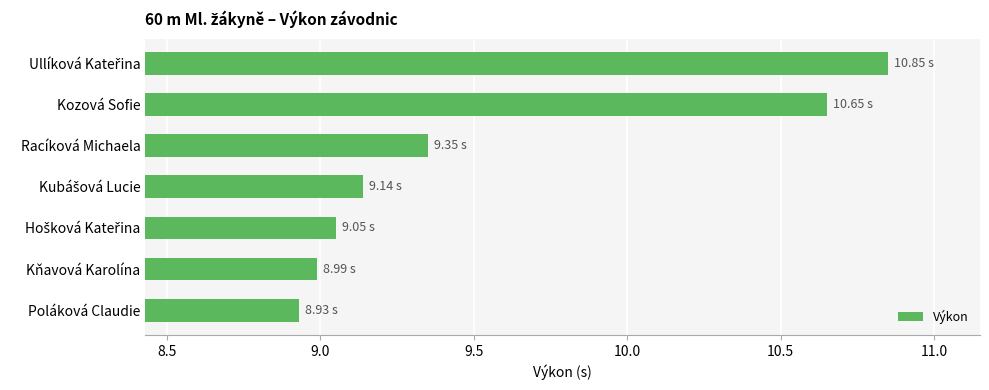

What is the sum of the values at Racíková Michaela and Poláková Claudie?

18.3